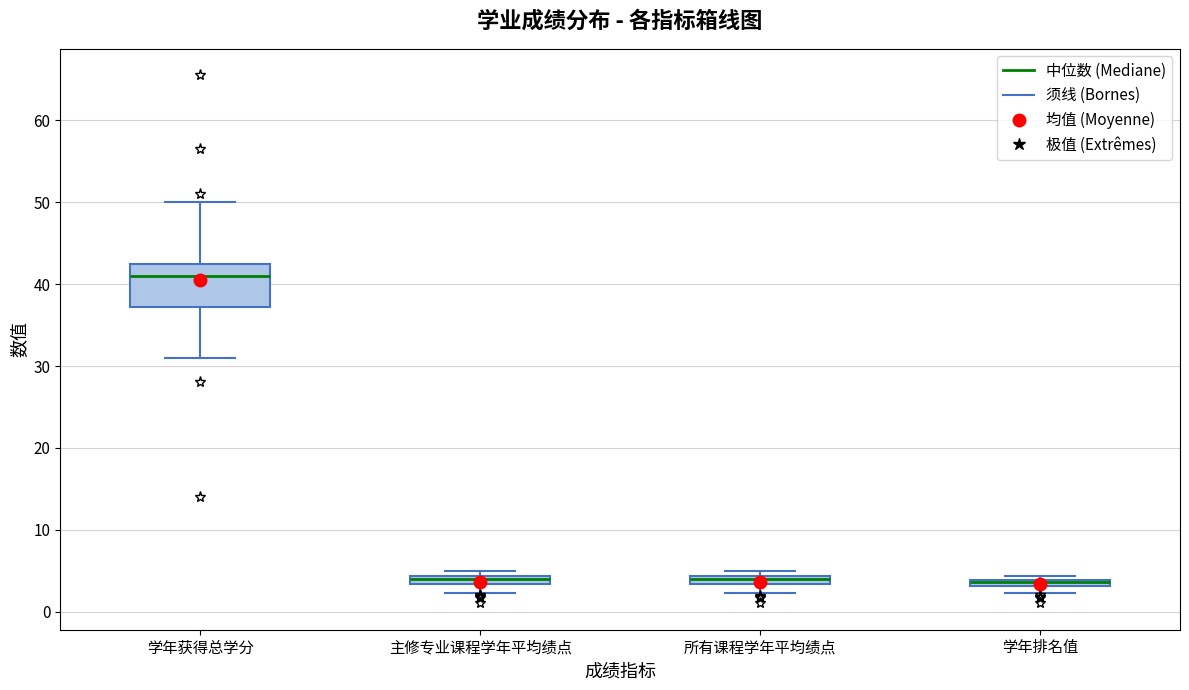

Comparing the boxes themselves (not the whiskers), which one is the tallest?

学年获得总学分